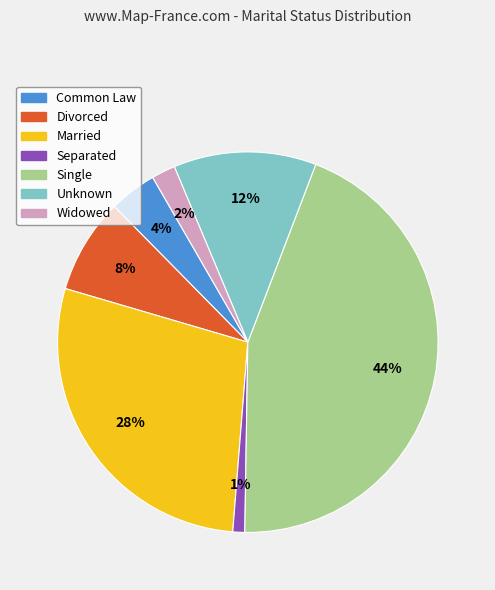

Count the number of slices in the pie.

7